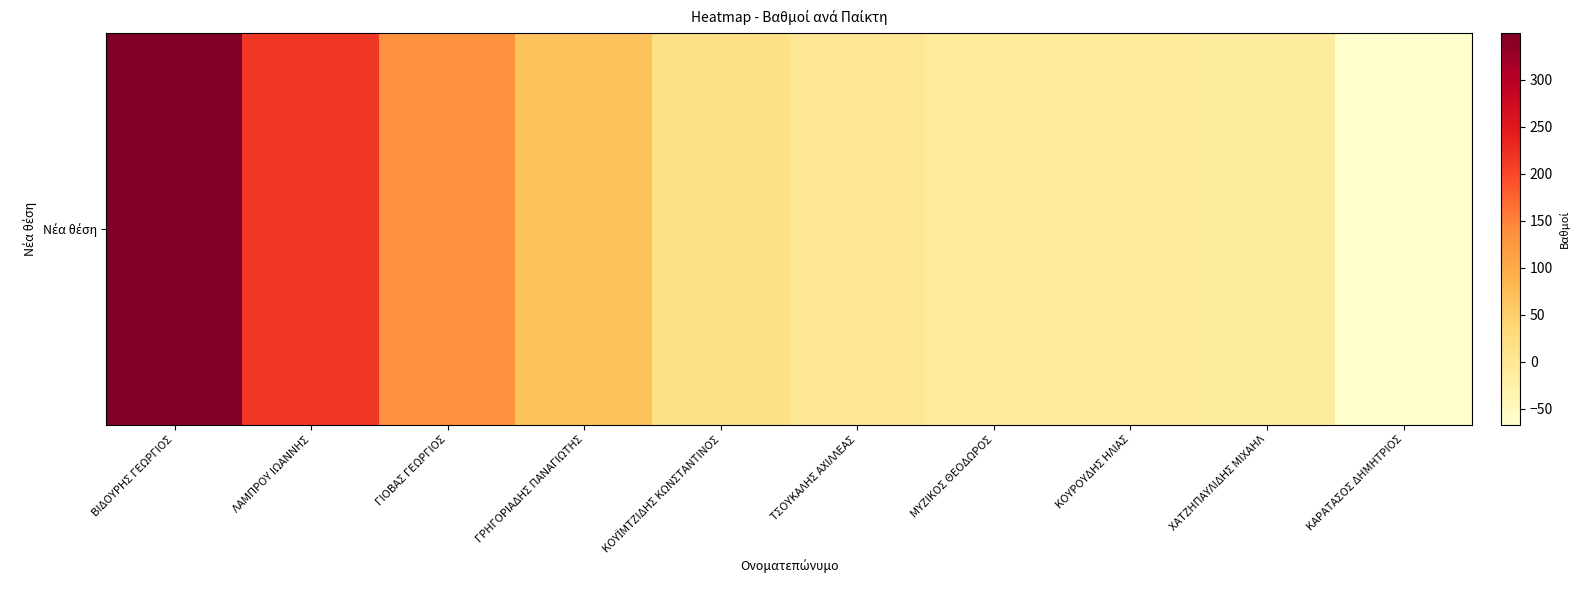

What is the maximum value shown in the chart?

349.4